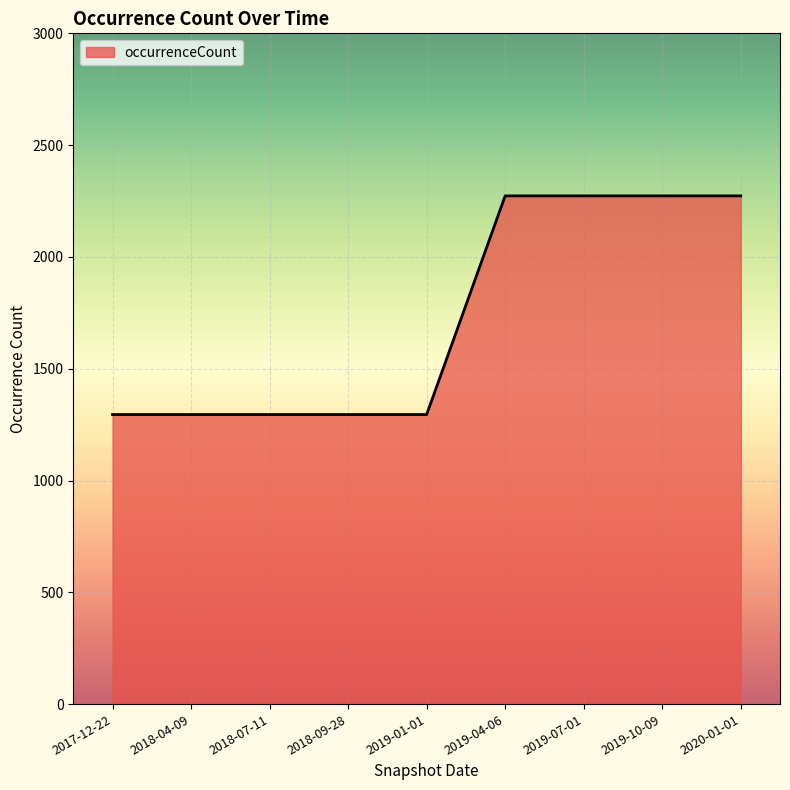

Is it true that the value at 2019-01-01 is 1295?

True